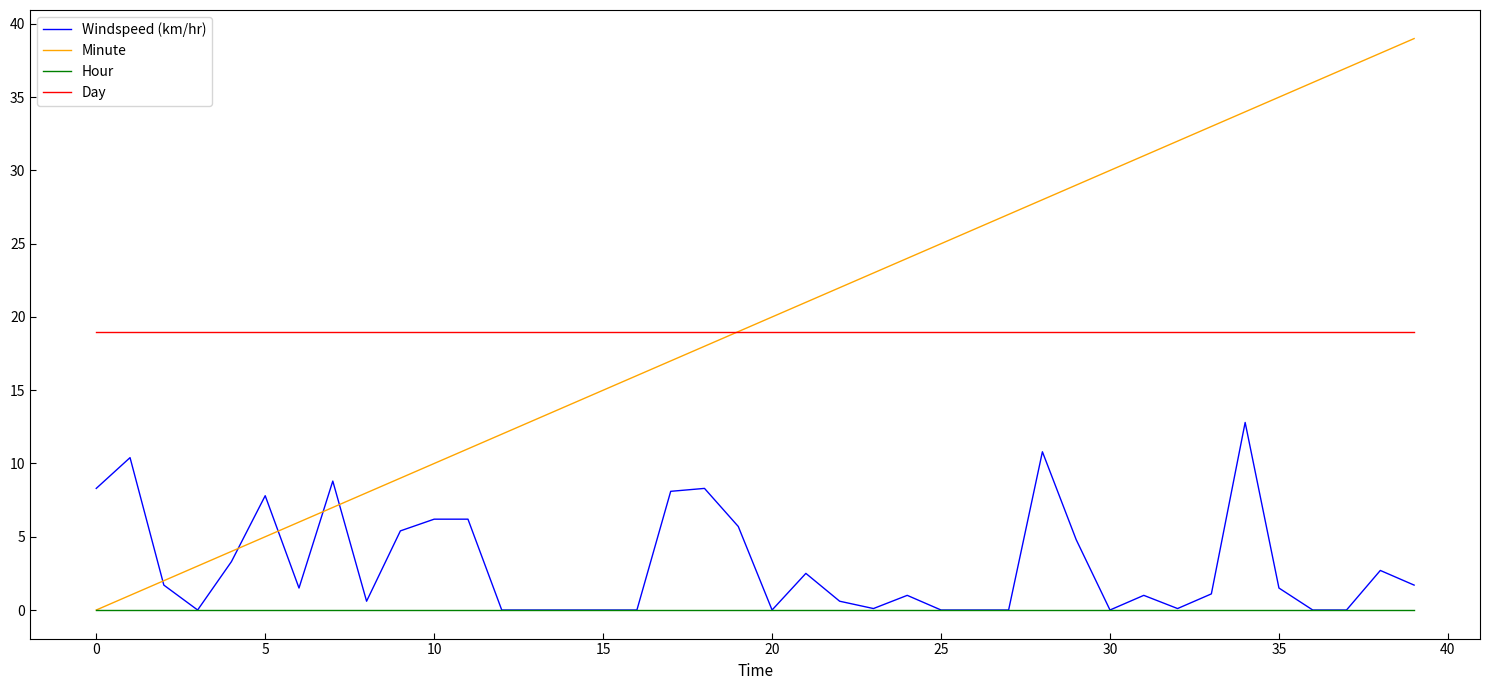

Is this an area chart (filled region under the line)?

No